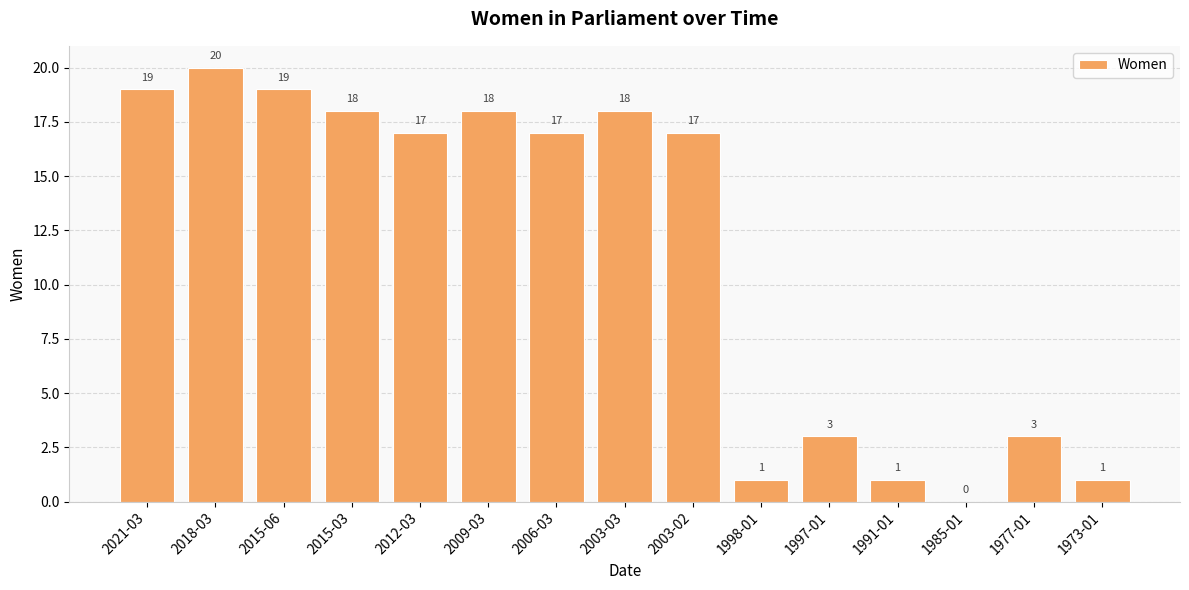

Where does the data first go above 17?

2021-03